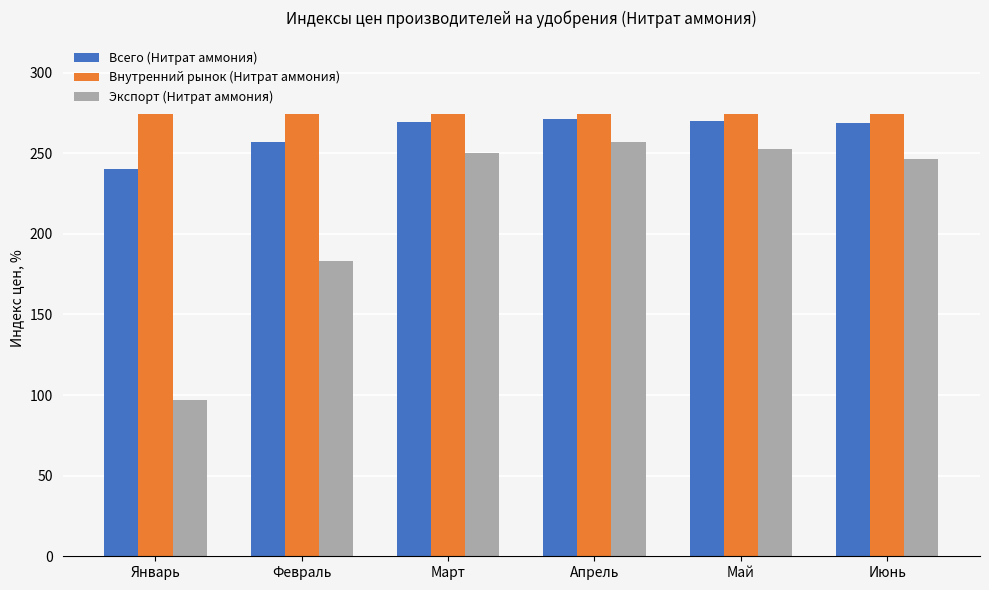

How many bars are there in each group?

3